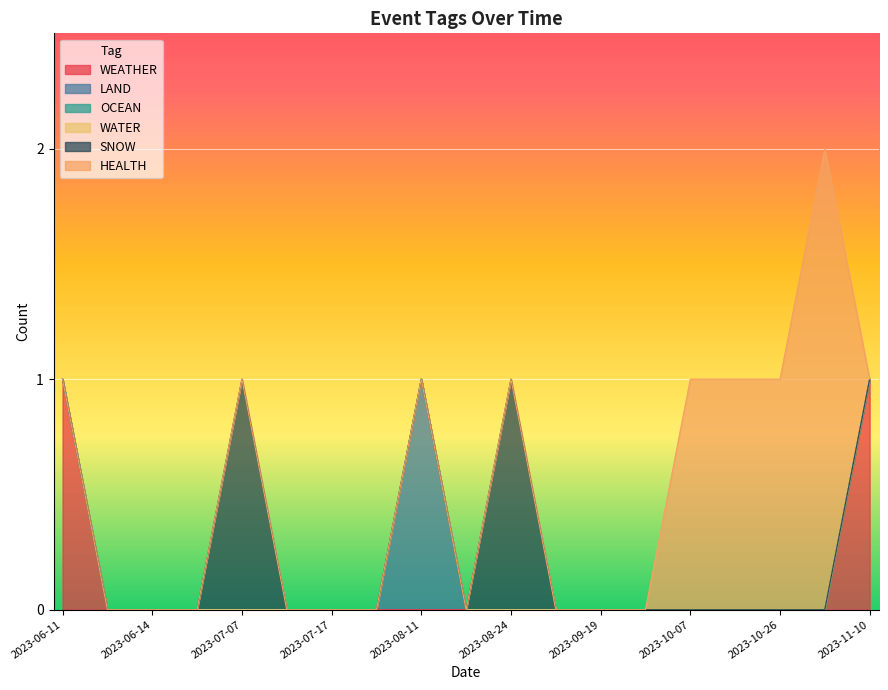

How many interior local peaks does the LAND series have?

1